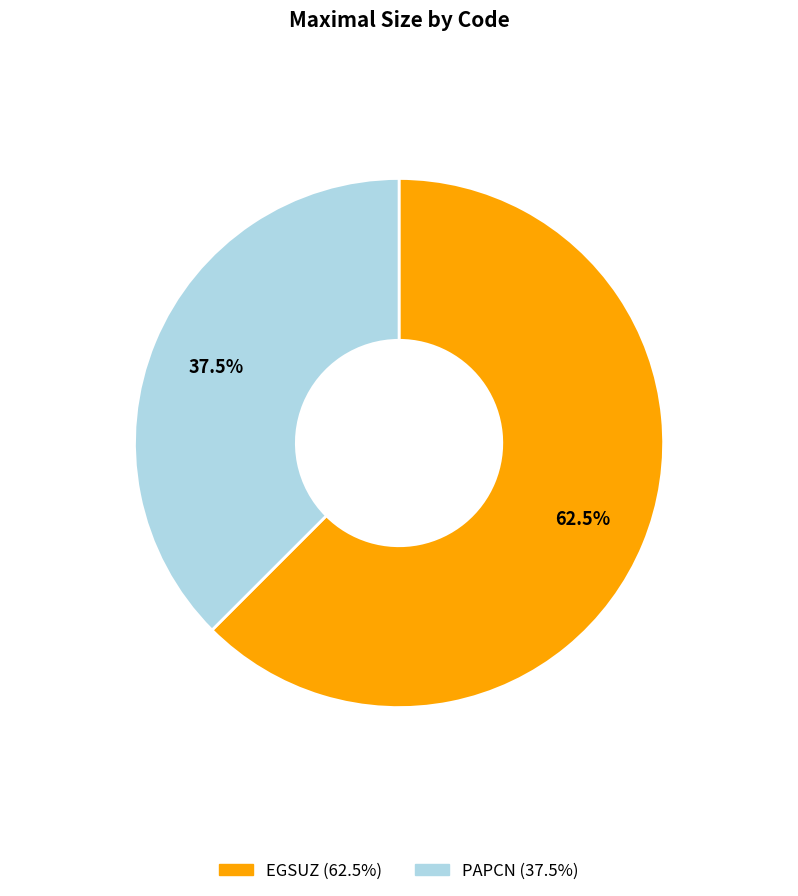

How many slices are in this pie chart?

2